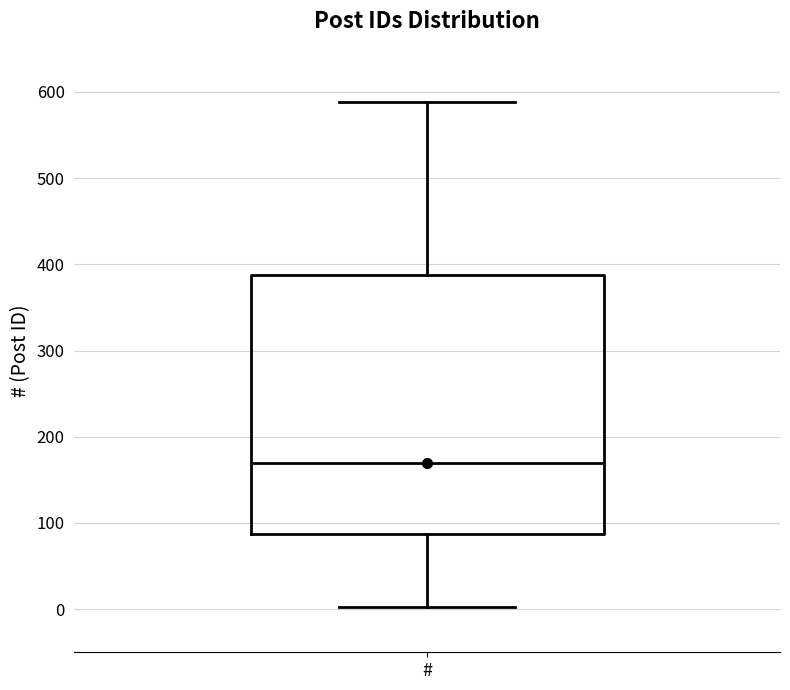

Where is the lower edge of the box for # on the y-axis? The values are not printed on the chart, so give them approximately, as read against the axis.

90